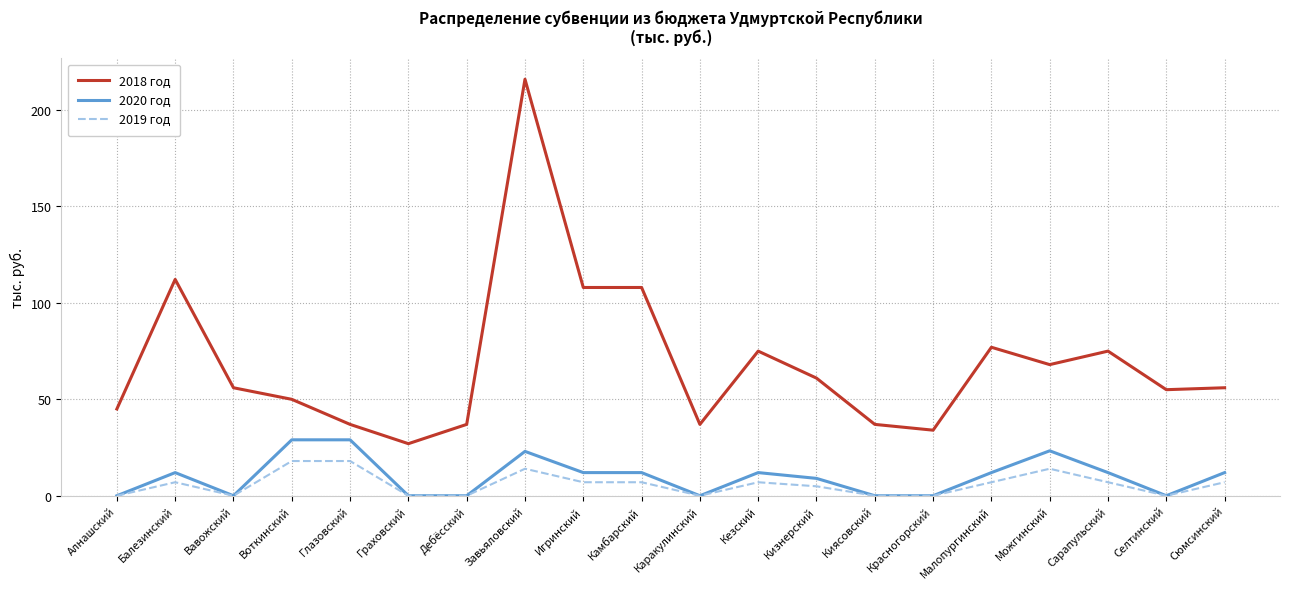

What is the difference between the maximum and minimum values in the 2019 год series?

18.0